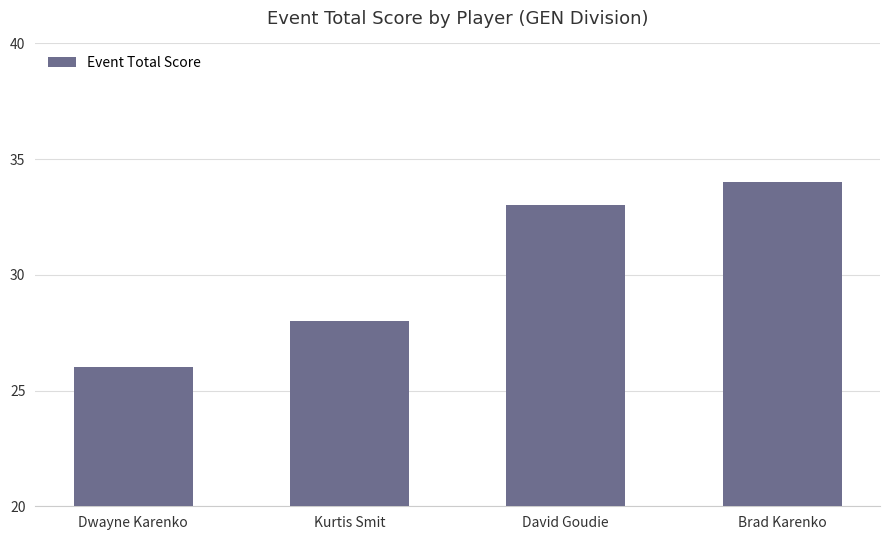

True or false: the data shows 26 at Dwayne Karenko.

True